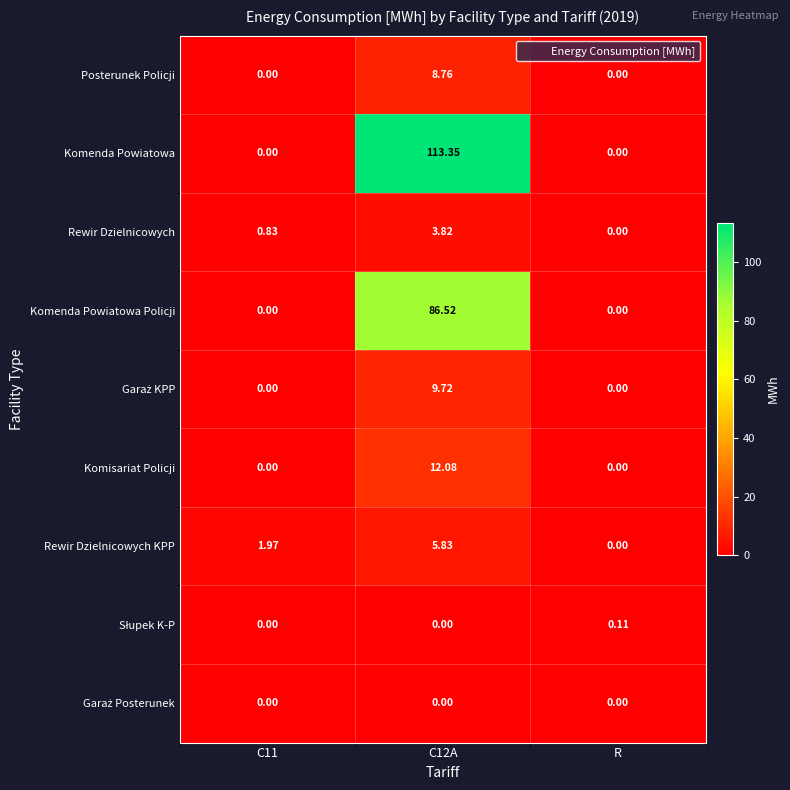

Which series changed the most between C11 and C12A?

Komenda Powiatowa